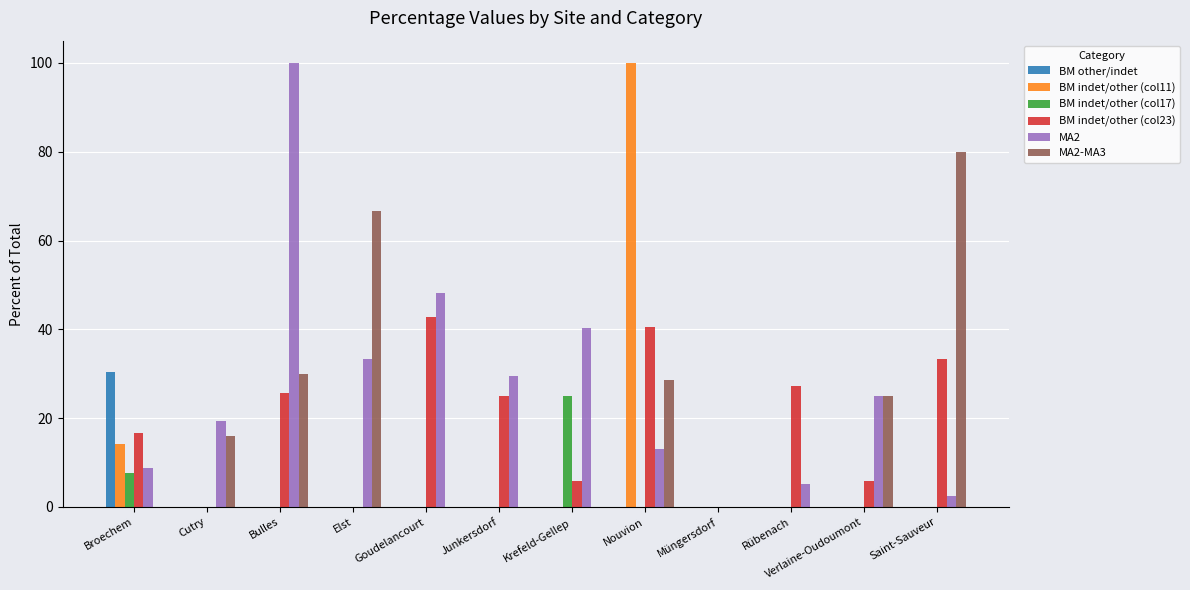

What is the total value across all series at Bulles?

155.7